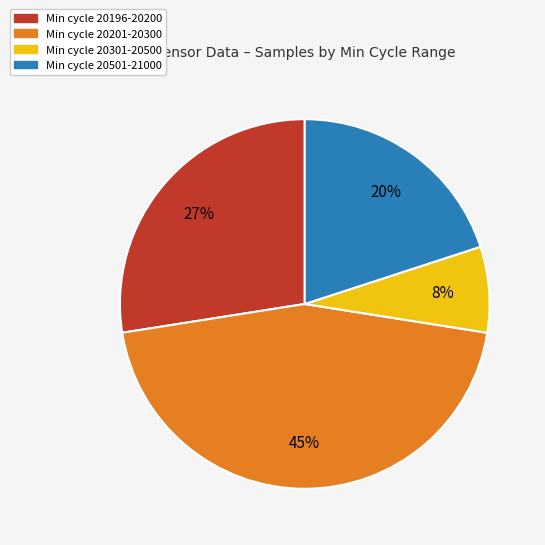

Is there a majority slice in this chart?

No